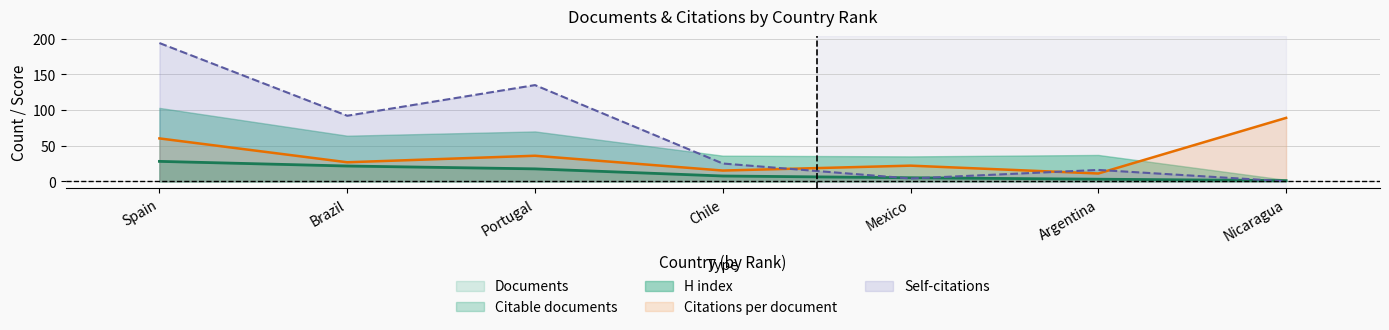

What is the sum of all Citations per document values?

260.0